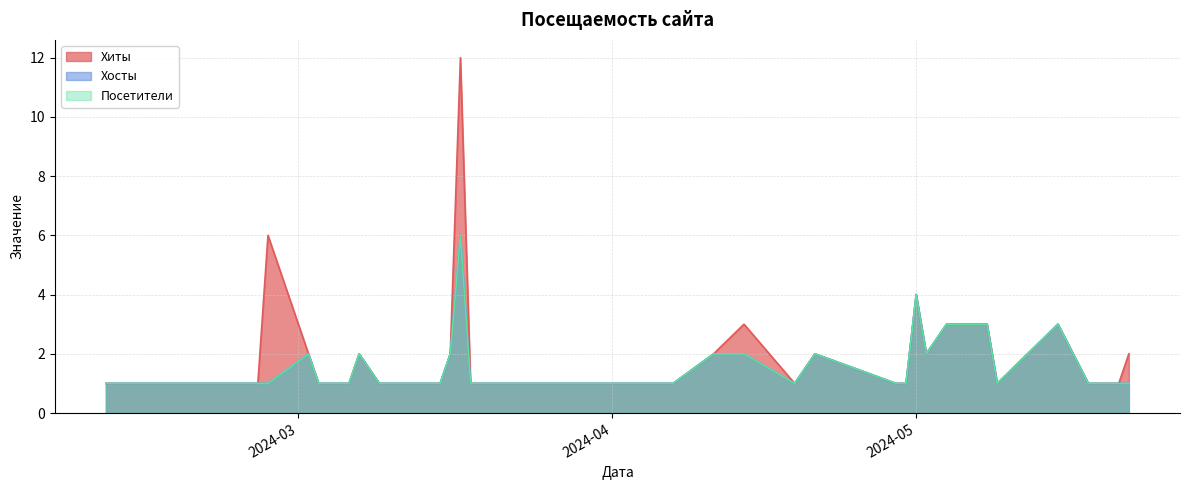

Does the chart display data point markers on the line(s)?

No